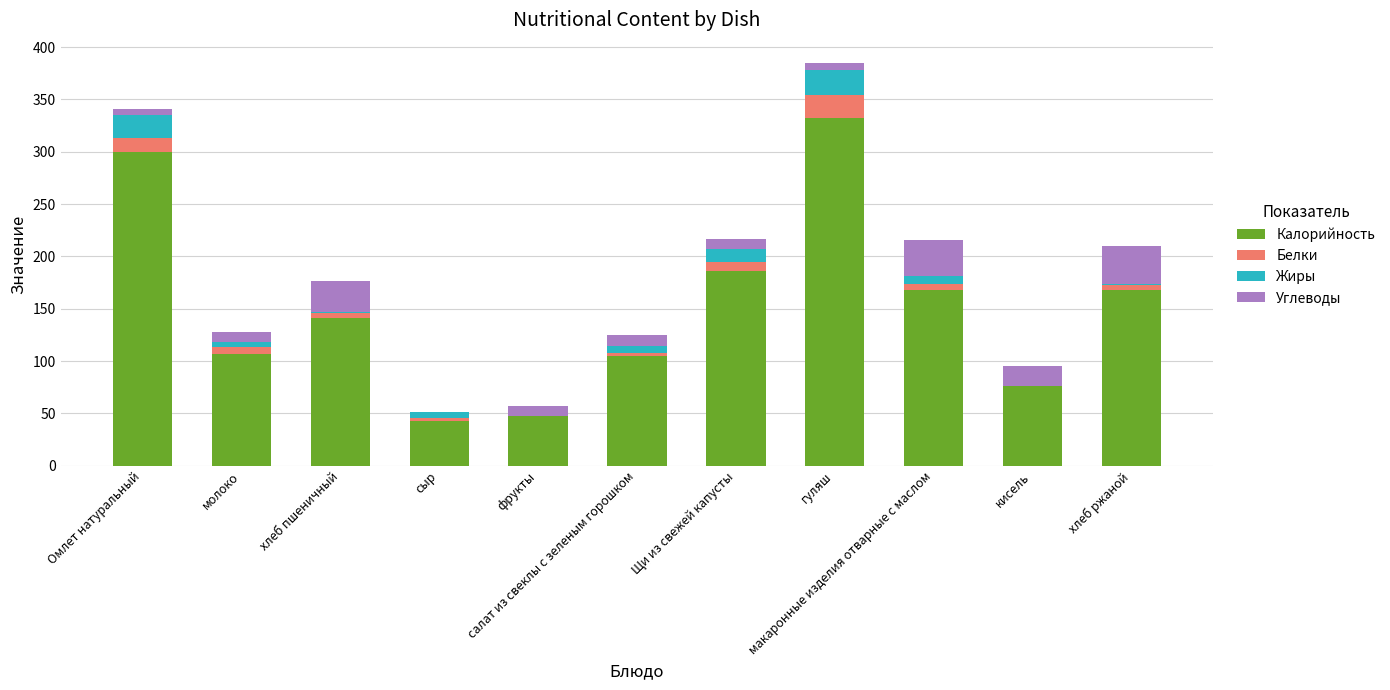

What is the highest value of the Калорийность series?

332